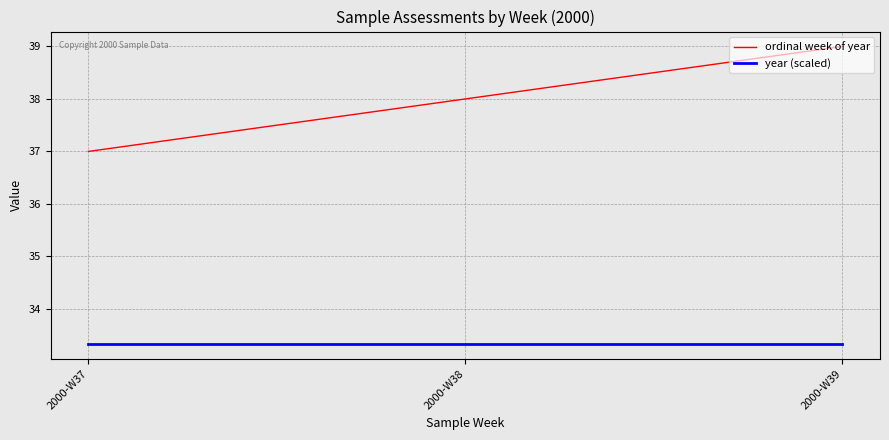

List the labels in order of ordinal week of year value, smallest first.

2000-W37, 2000-W38, 2000-W39